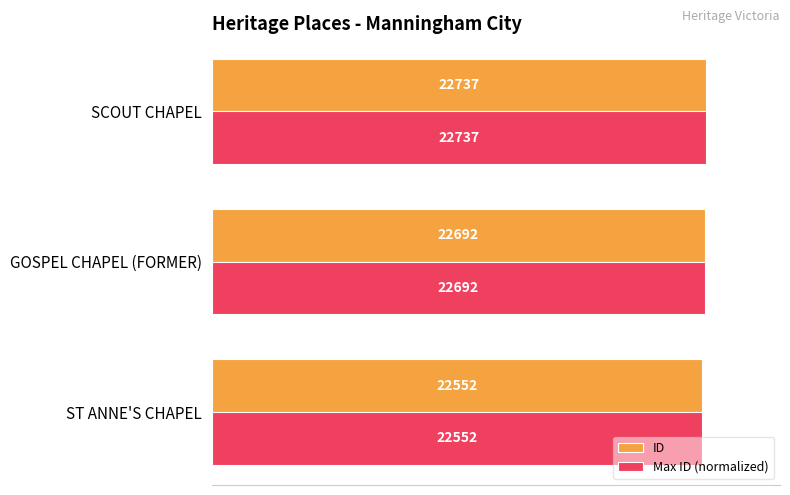

At which category does the chart reach its peak across all series?

SCOUT CHAPEL